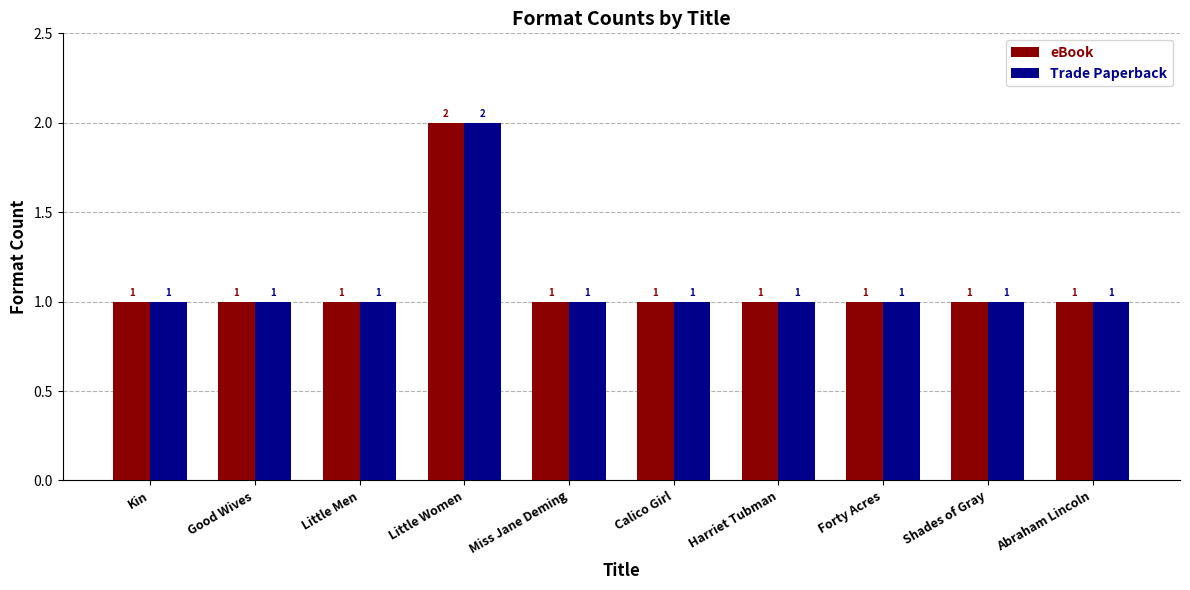

Is it true that Trade Paperback equals 1 at Little Men?

True